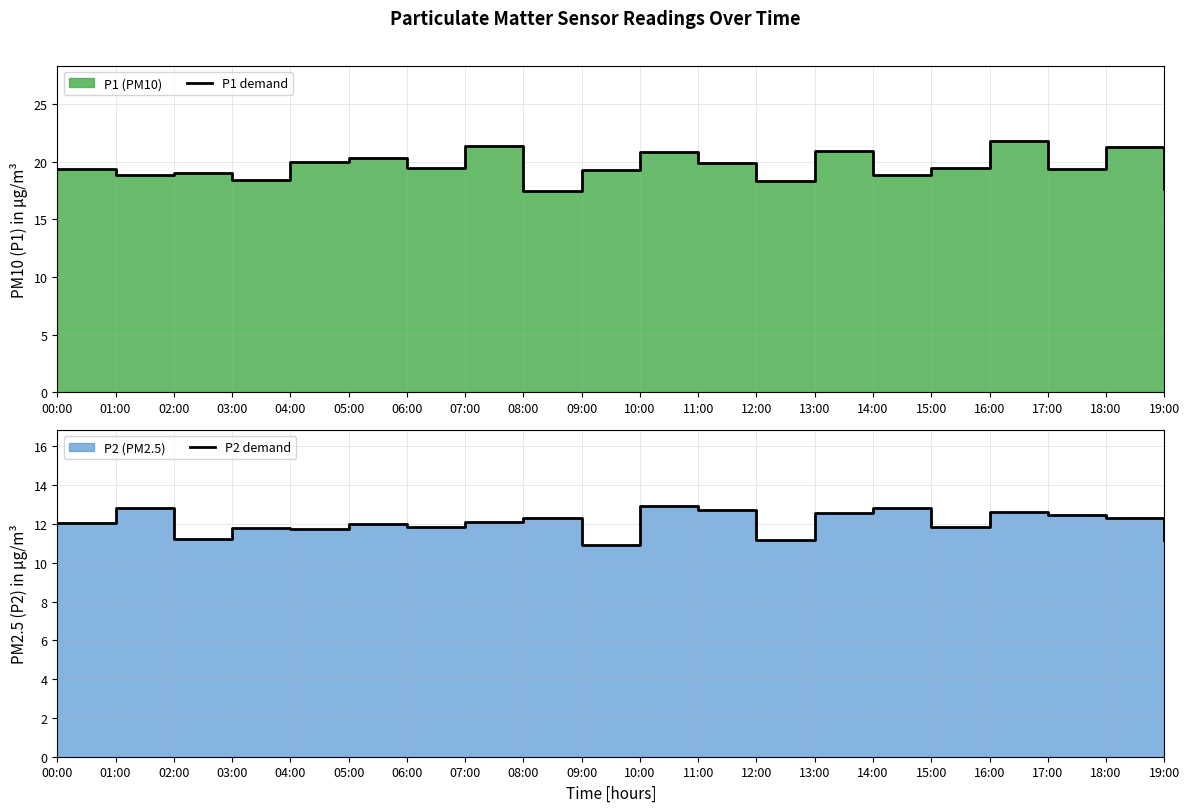

True or false: P1 demand and P2 demand cross at least once.

False